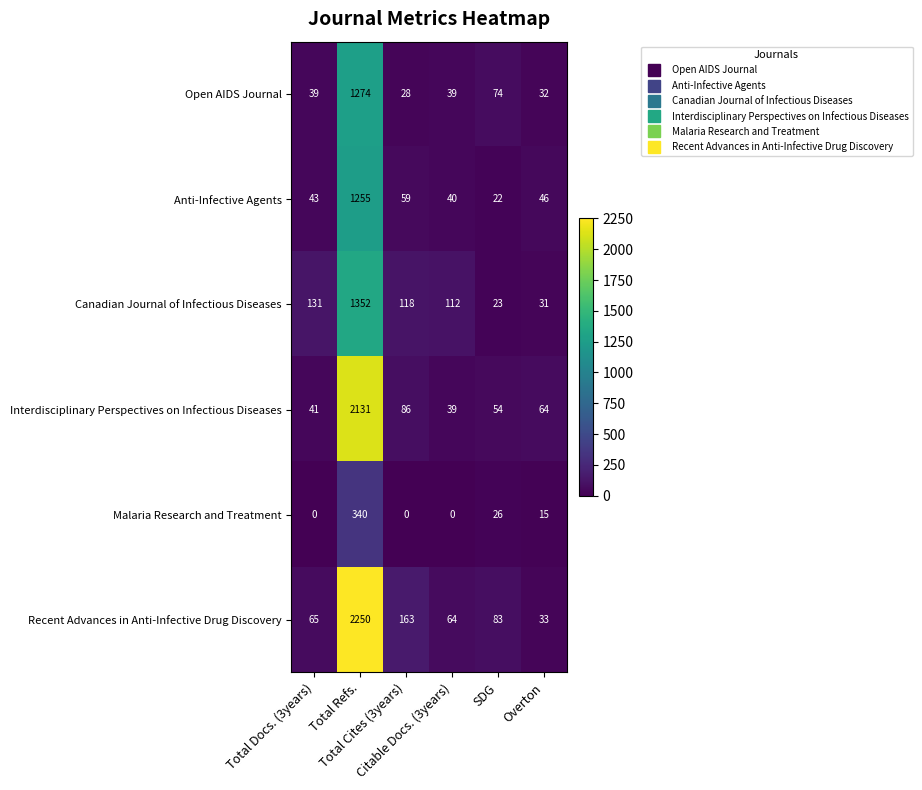

What is the difference between the maximum and minimum values in the Recent Advances in Anti-Infective Drug Discovery series?

2217